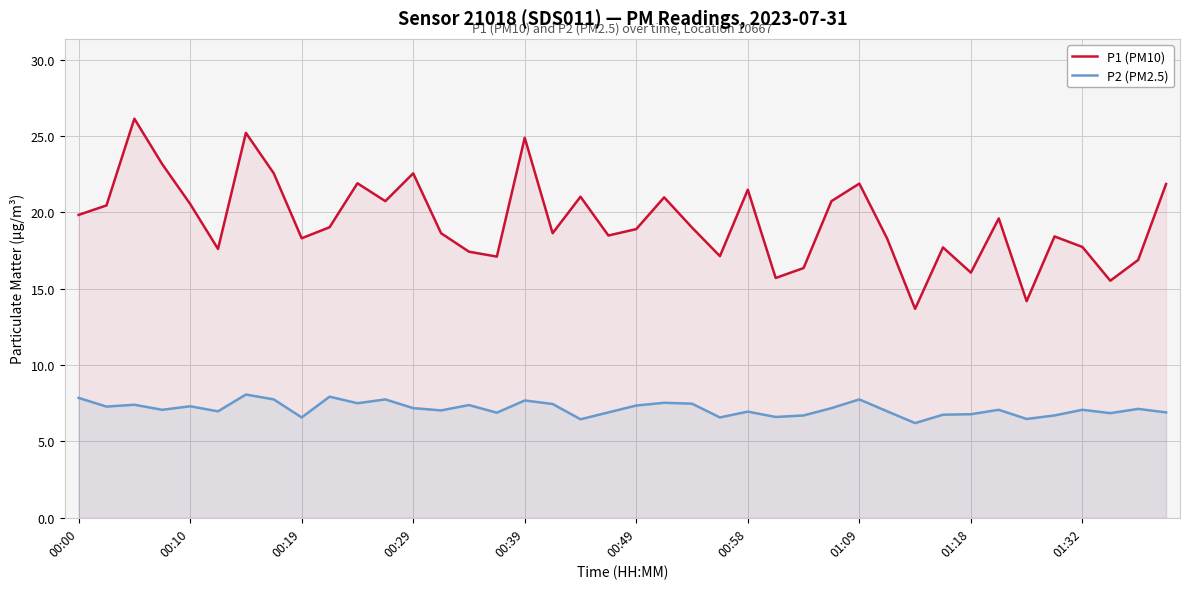

Reading left to right, what are all the values shown in this chart?

P1 (PM10): 19.8	20.4	26.1	23.1	20.6	17.6	25.2	22.6	18.3	19.0	21.9	20.7	22.6	18.6	17.4	17.1	24.9	18.6	21.0	18.5	18.9	21.0	19.0	17.1	21.5	15.7	16.4	20.7	21.9	18.3	13.7	17.7	16.1	19.6	14.2	18.4	17.7	15.5	16.9	21.9
P2 (PM2.5): 7.8	7.3	7.4	7.1	7.3	7.0	8.1	7.8	6.6	7.9	7.5	7.8	7.2	7.0	7.4	6.9	7.7	7.5	6.5	6.9	7.3	7.5	7.5	6.6	7.0	6.6	6.7	7.2	7.8	7.0	6.2	6.8	6.8	7.1	6.5	6.7	7.1	6.8	7.1	6.9